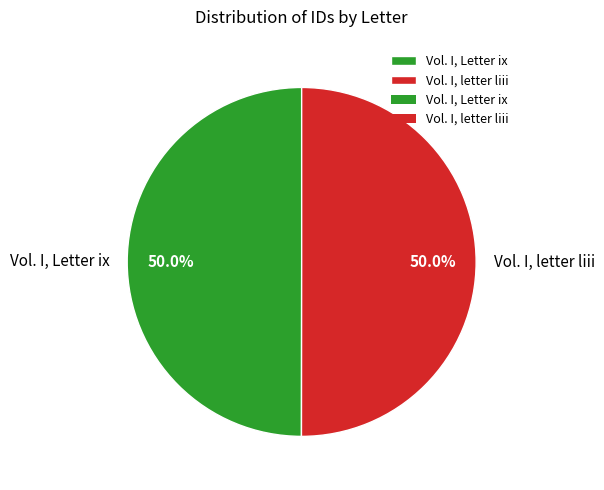

How many segments does this pie chart have?

2